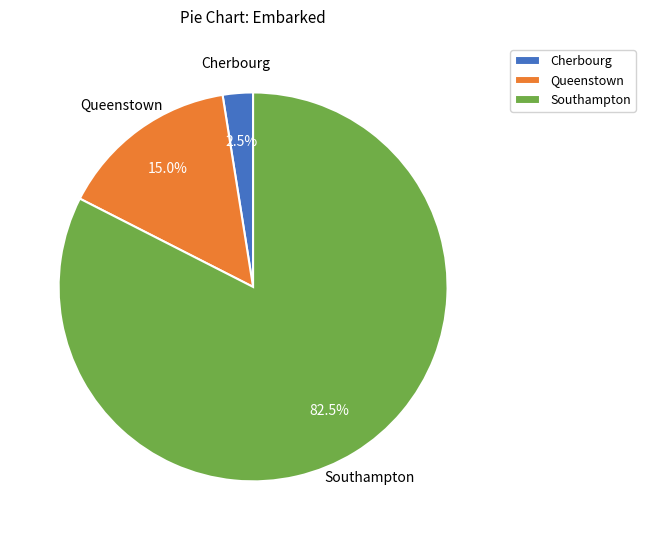

How many slices are in this pie chart?

3